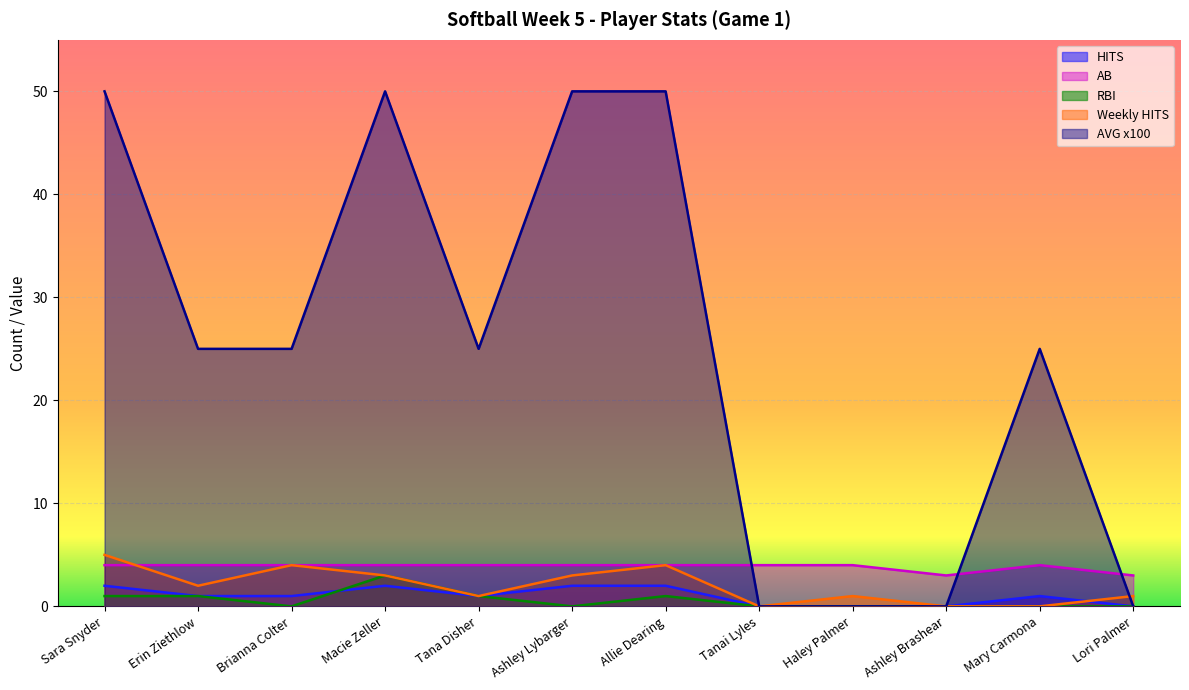

What is the average value of the RBI series?

1